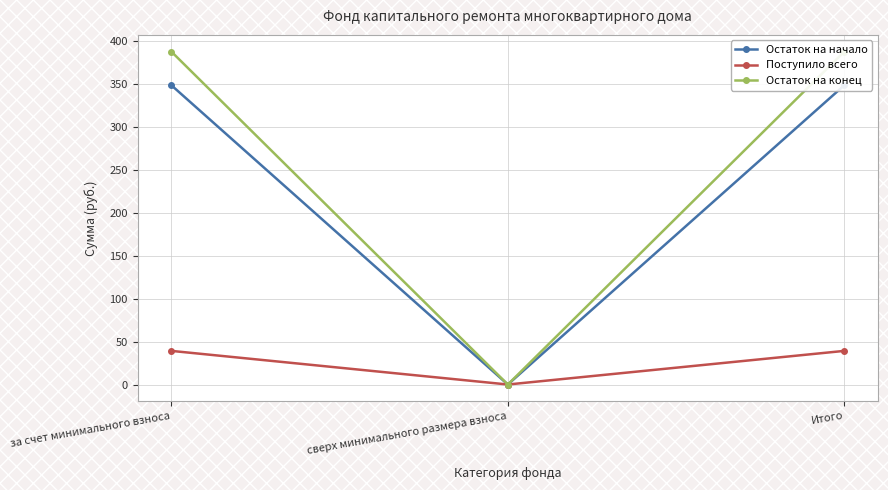

At which label does Остаток на конец first exceed 387?

за счет минимального взноса